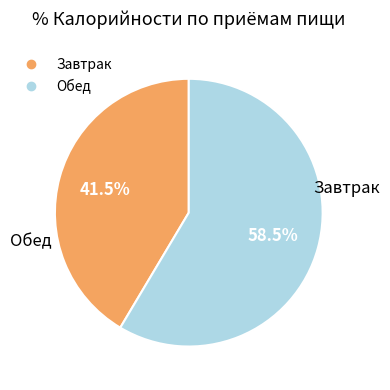

Which category has the biggest portion of the pie?

Обед